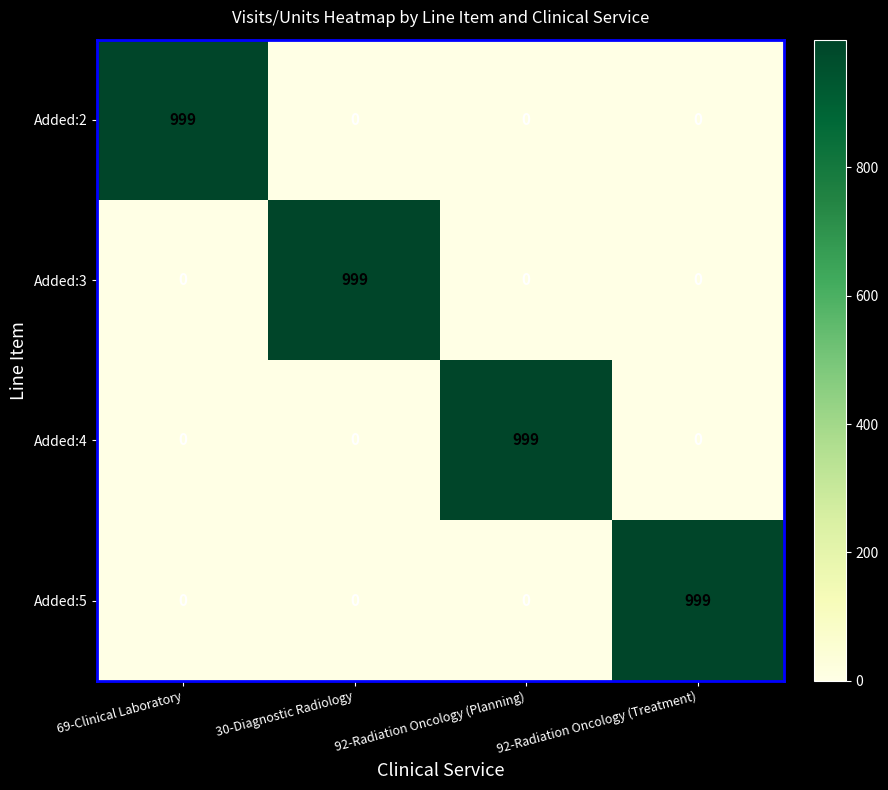

How many Added:2 values are between 0 and 999?

4